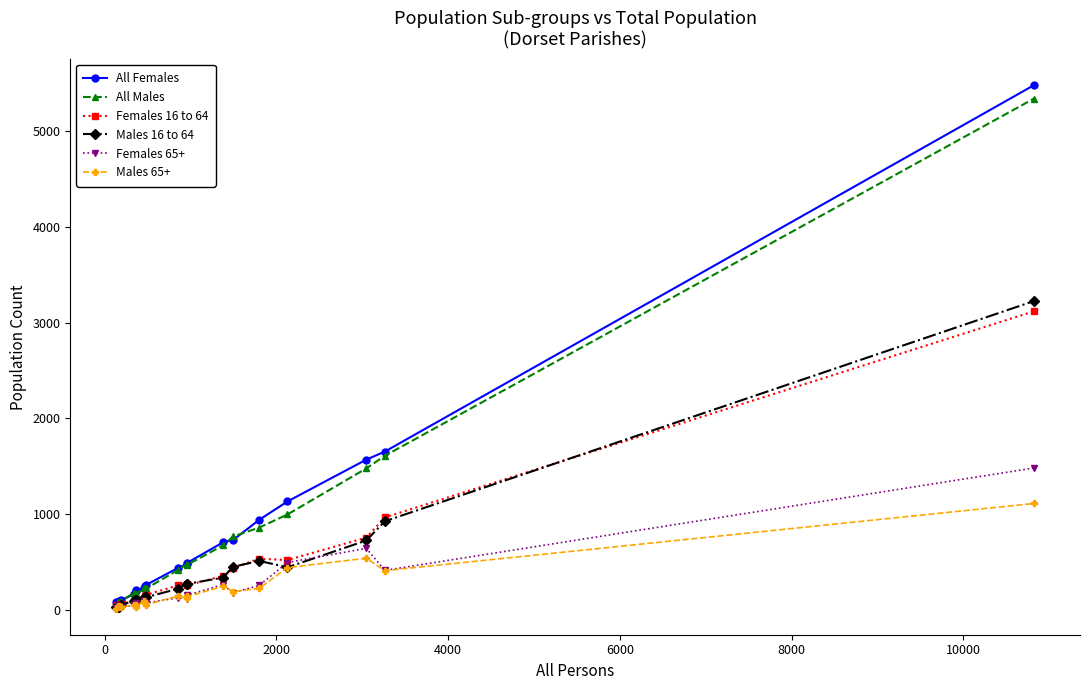

What is the value of the Males 16 to 64 point at the 14th from the left?

336